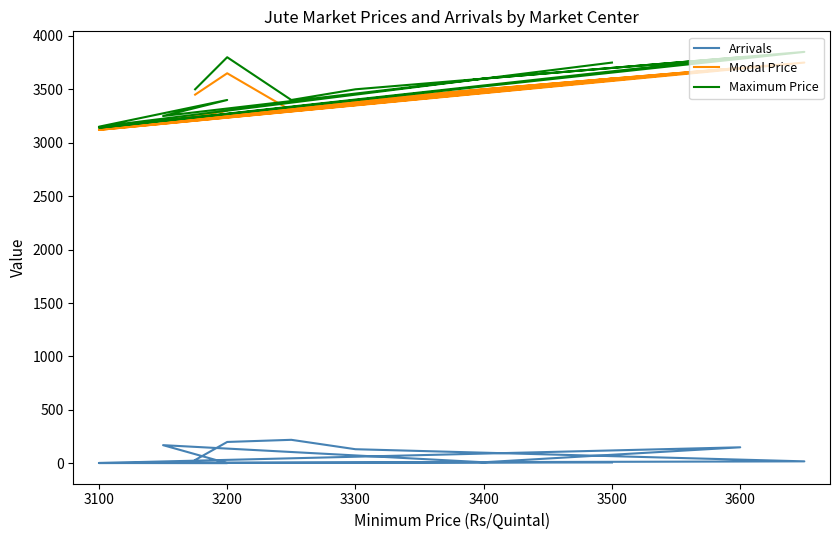

What is the sum of all Maximum Price values?

42140.0